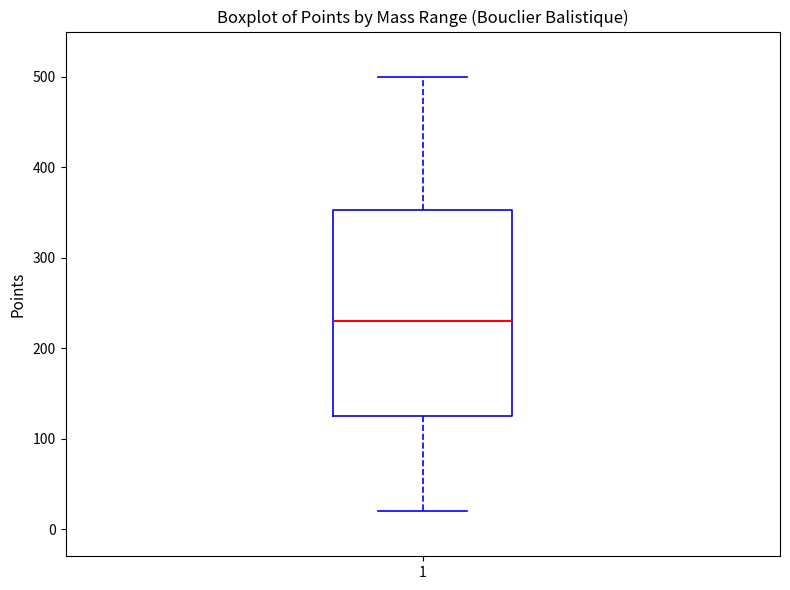

Where is the lower edge of the box at x = 1 on the y-axis? The values are not printed on the chart, so give them approximately, as read against the axis.

130